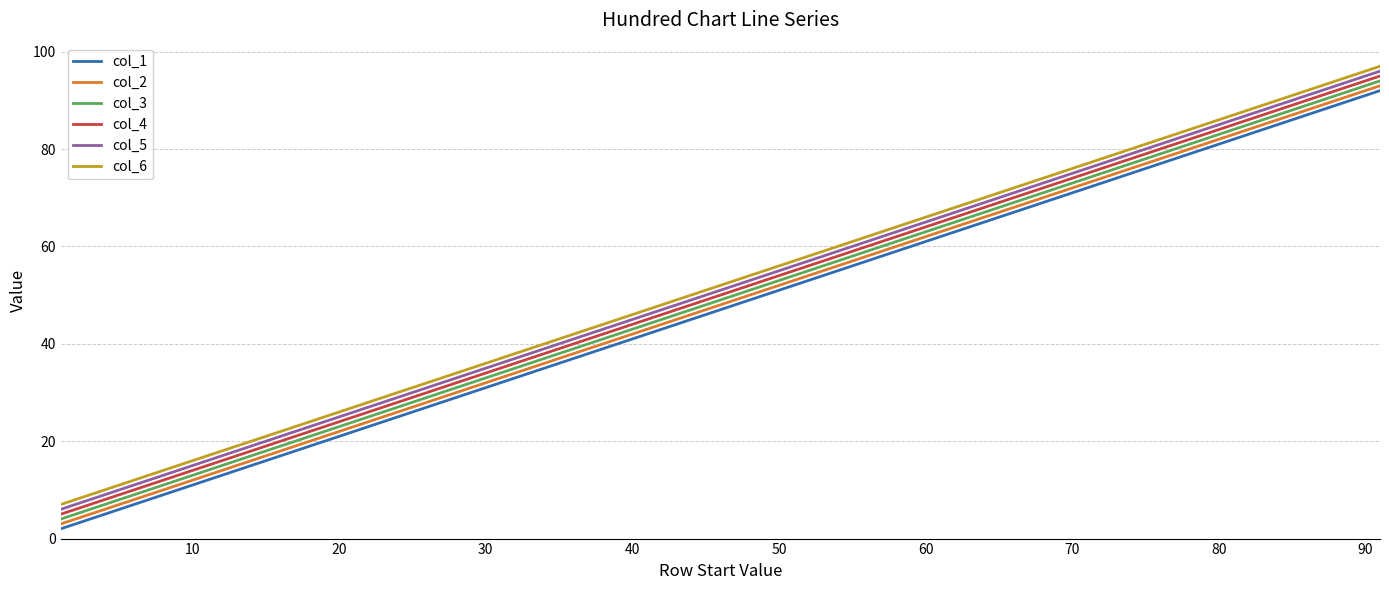

What are all the series names shown in the legend?

col_1, col_2, col_3, col_4, col_5, col_6